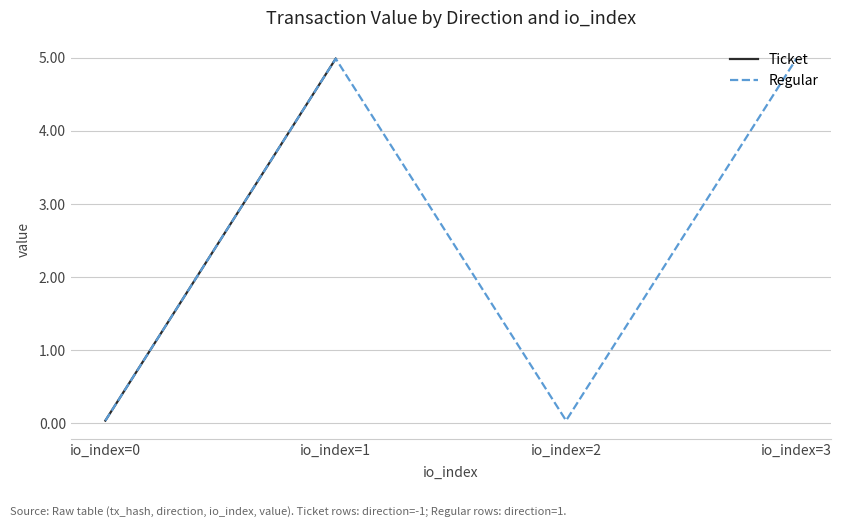

What is the difference between the maximum and minimum values in the Regular series?

5.0